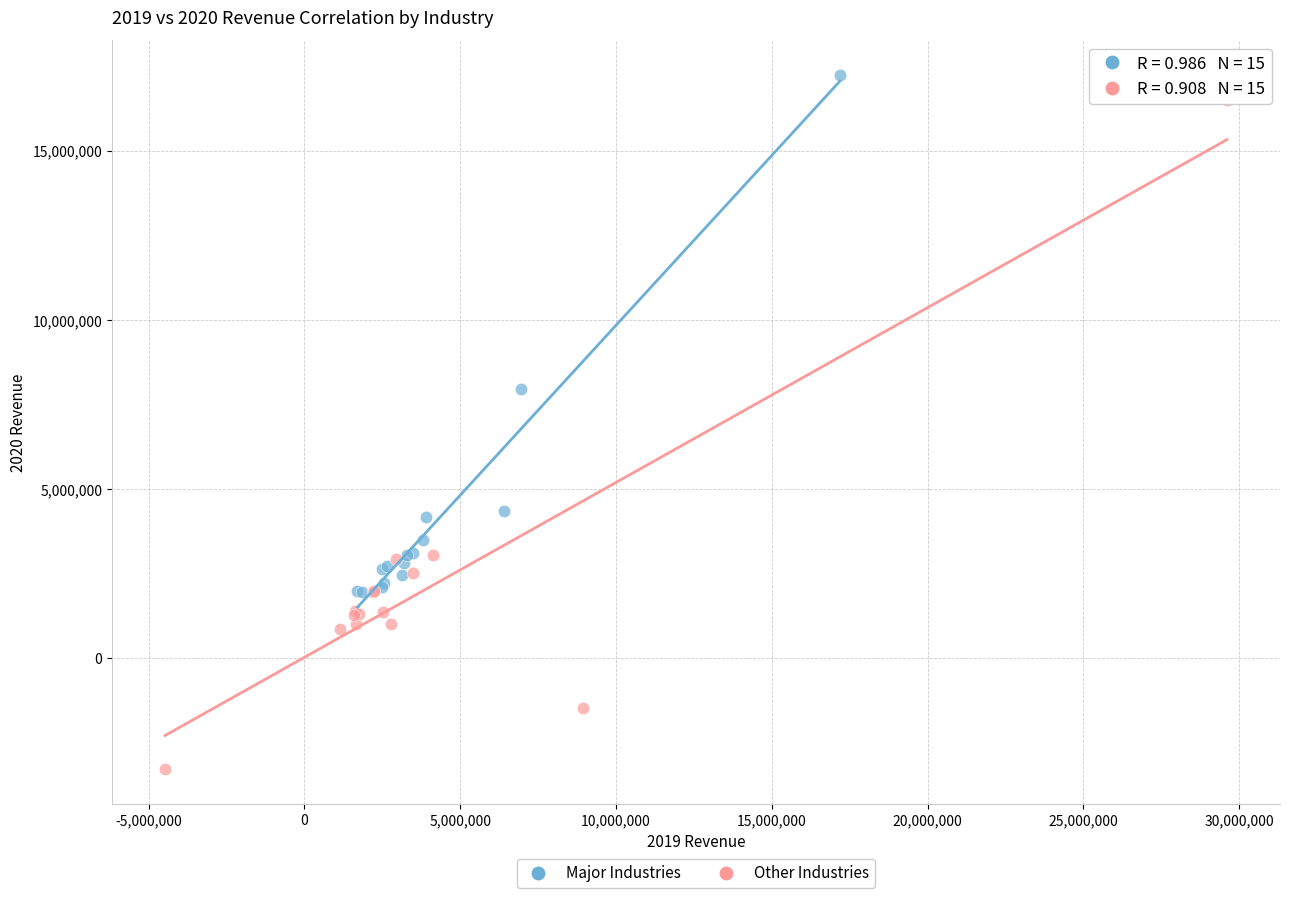

Which series contains the lowest Y value?

Other Industries